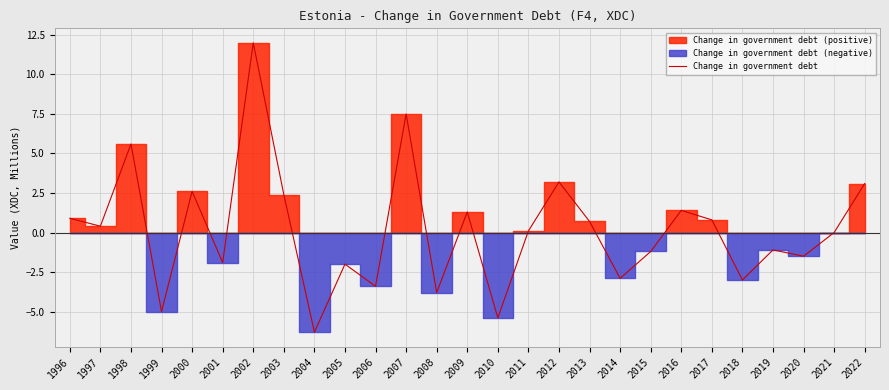

What is the sum of all values?

4.5